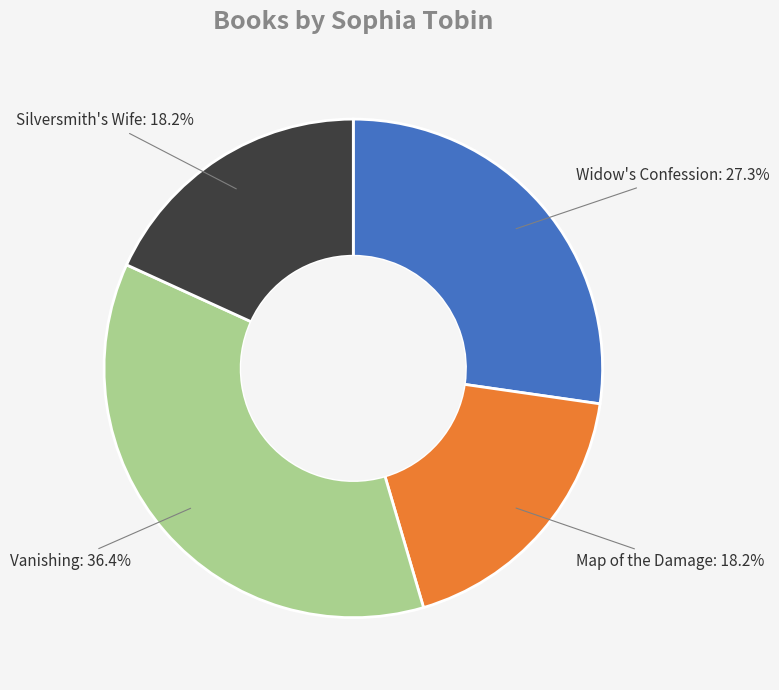

Is there any slice that represents more than half of the pie?

No